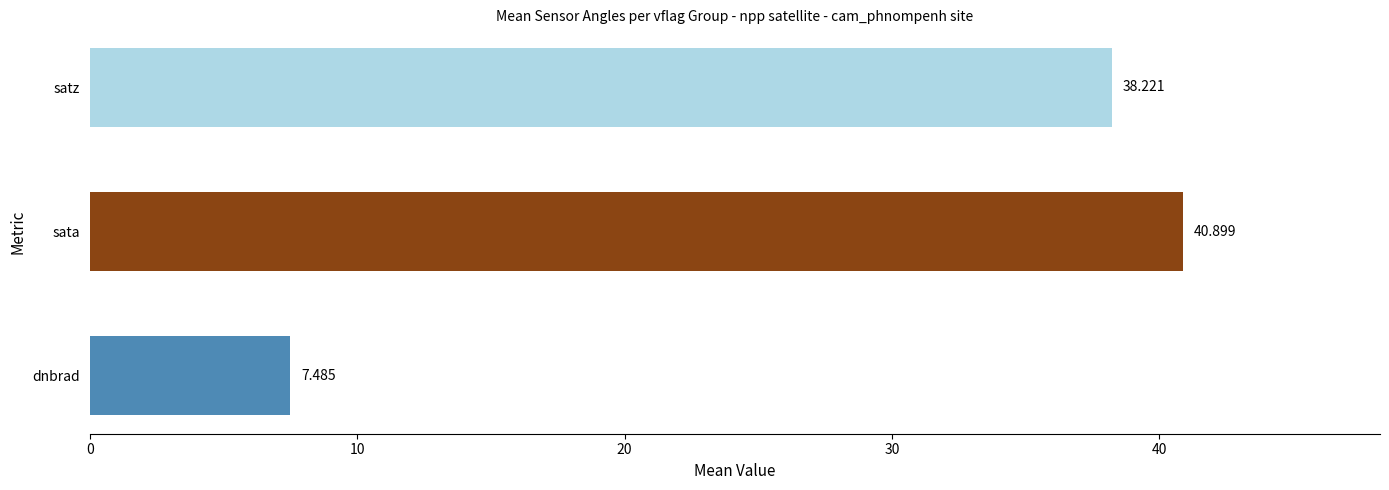

Which has a higher value, satz or dnbrad?

satz